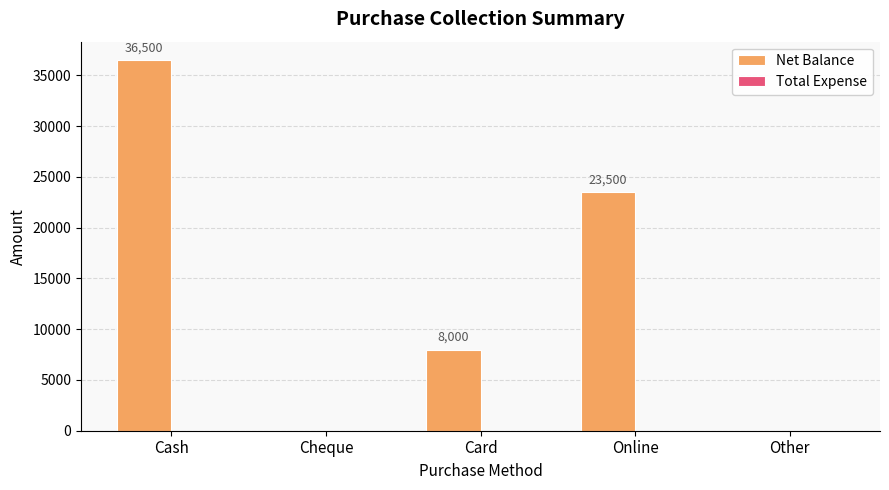

Between Cheque and Cash, which is larger?

Cash